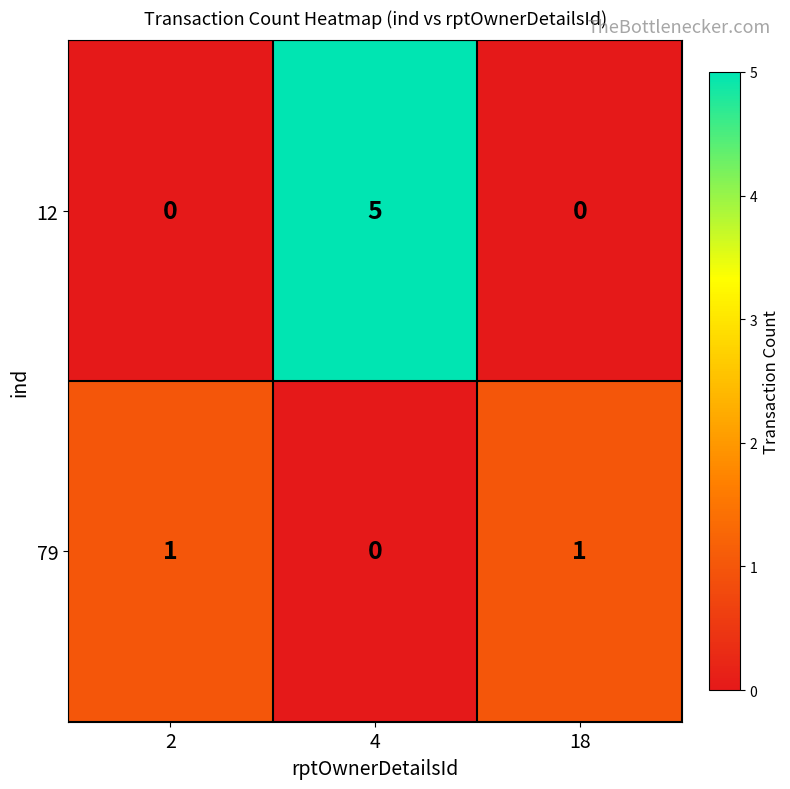

Count the 12 values in the range 0 to 5.

3